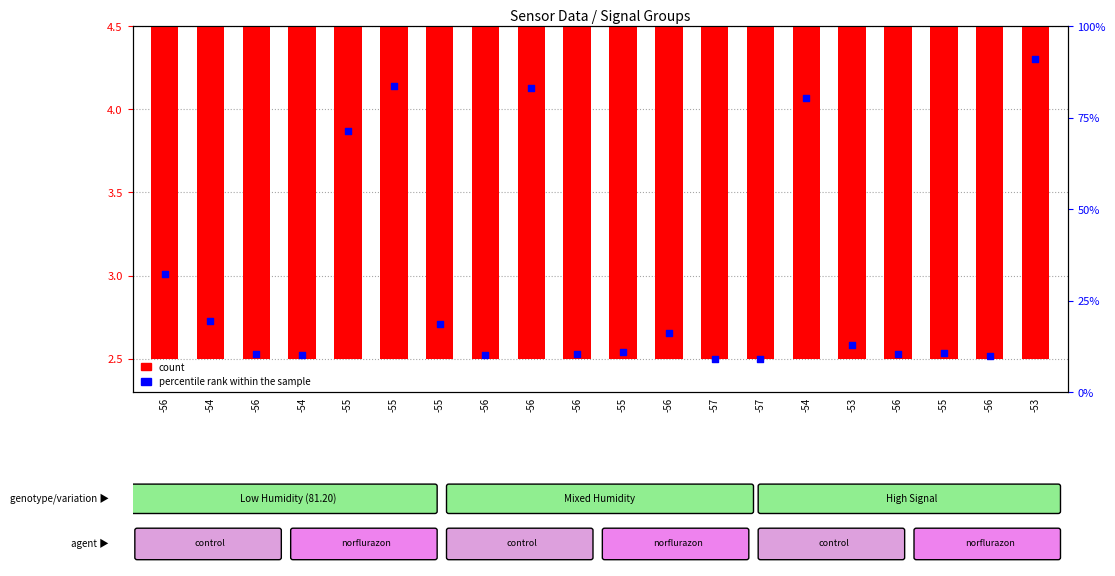

Which series has the largest Y range (max minus min)?

count